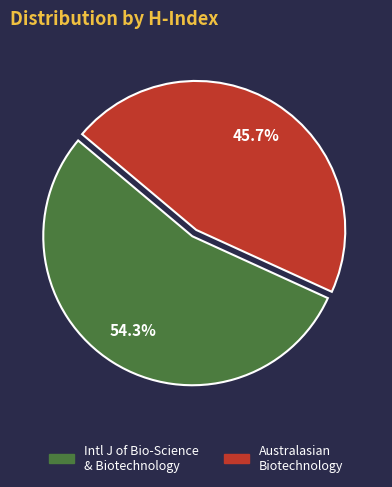

Is there any slice that represents more than half of the pie?

Yes